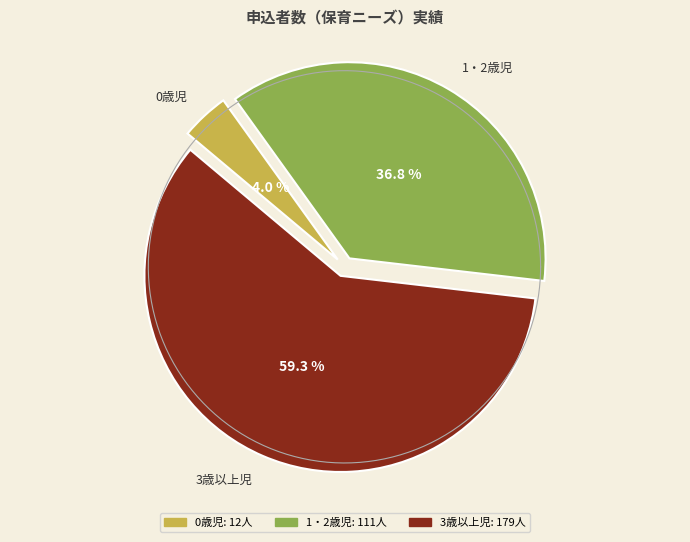

How many slices are in this pie chart?

3